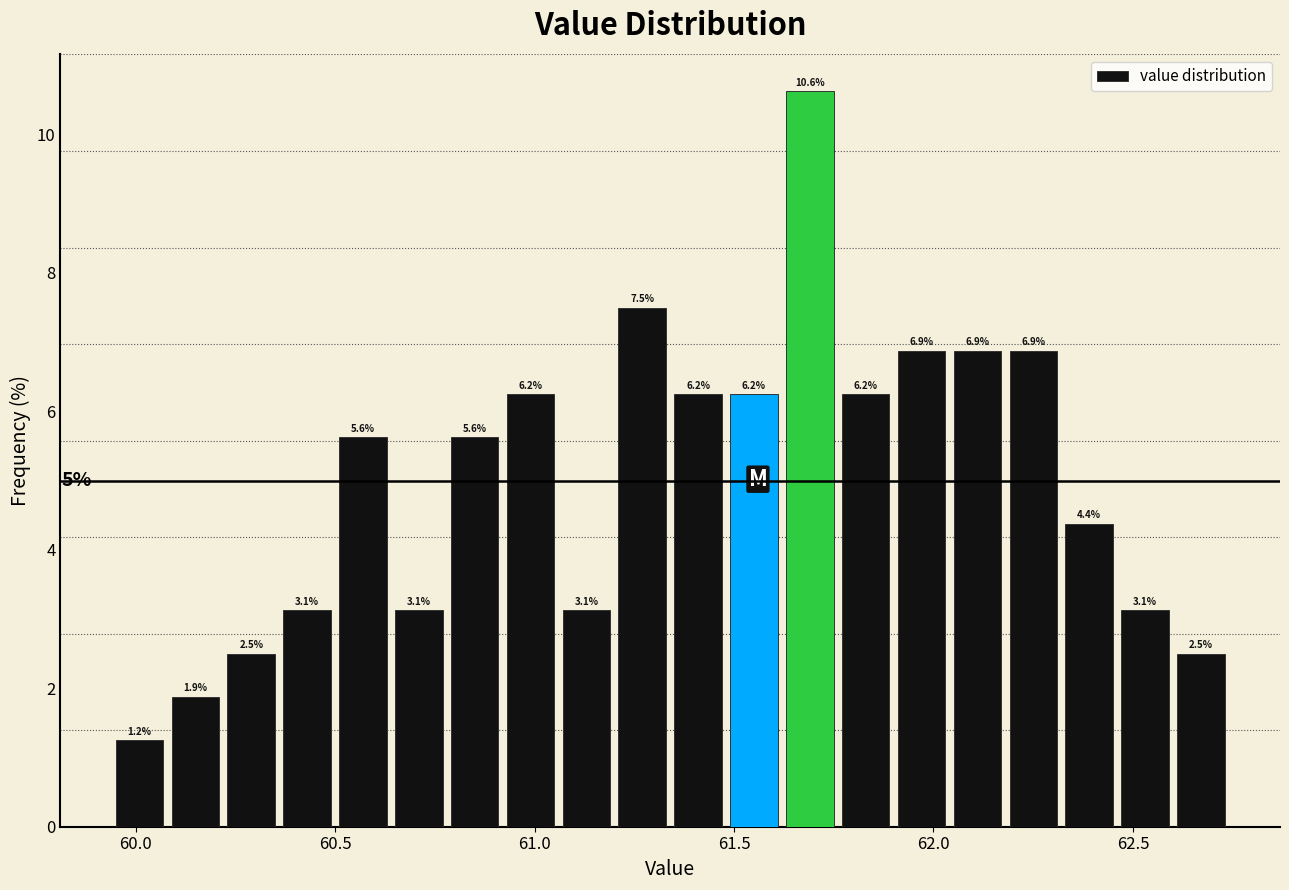

Read against the x-axis, roughly where is the centre of the tallest bar?

61.70